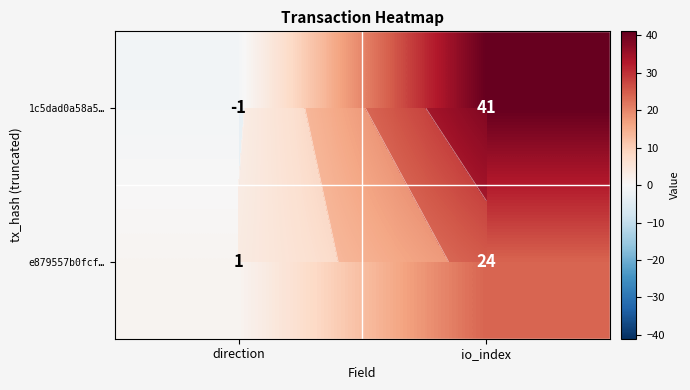

At how many categories does at least one series exceed 18?

1